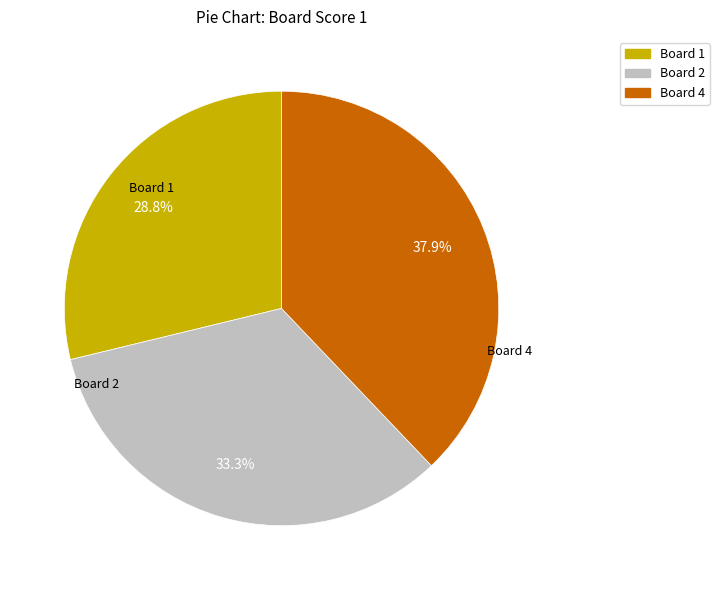

Does any single category account for the majority?

No